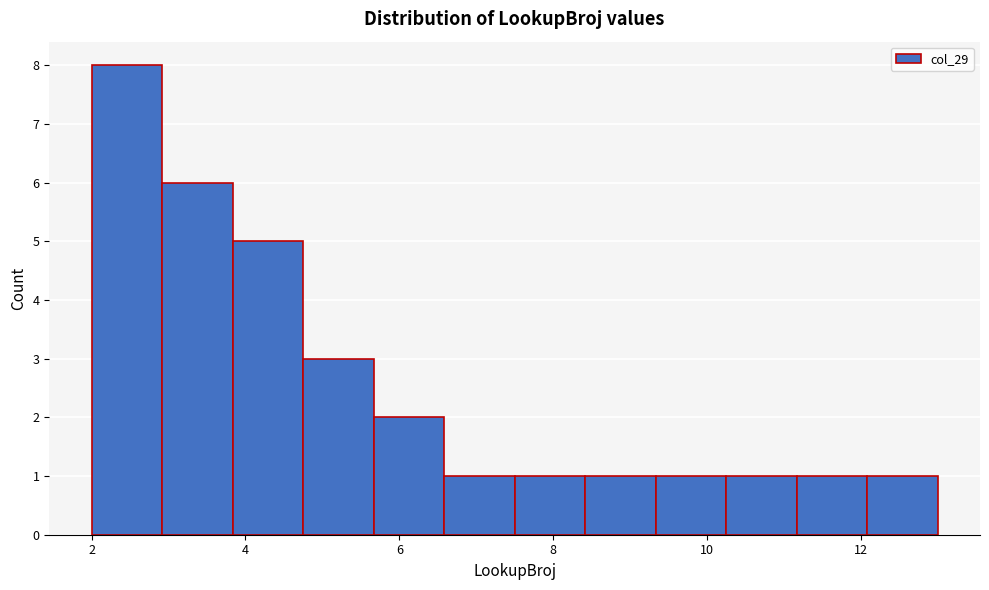

Over which range of the x-axis is the bar tallest?

2.0 to 3.0